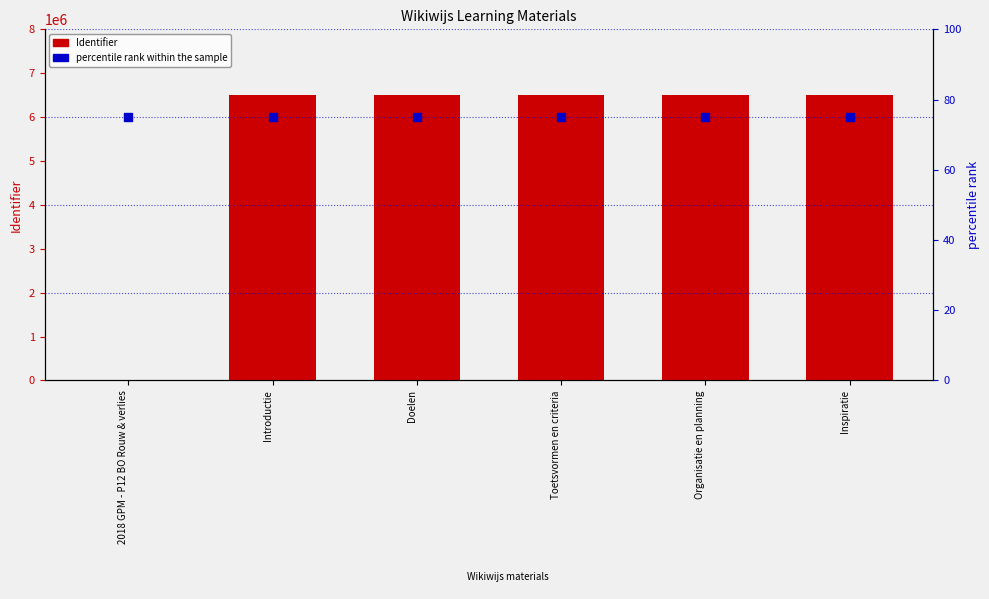

Which series contains the lowest Y value?

Identifier